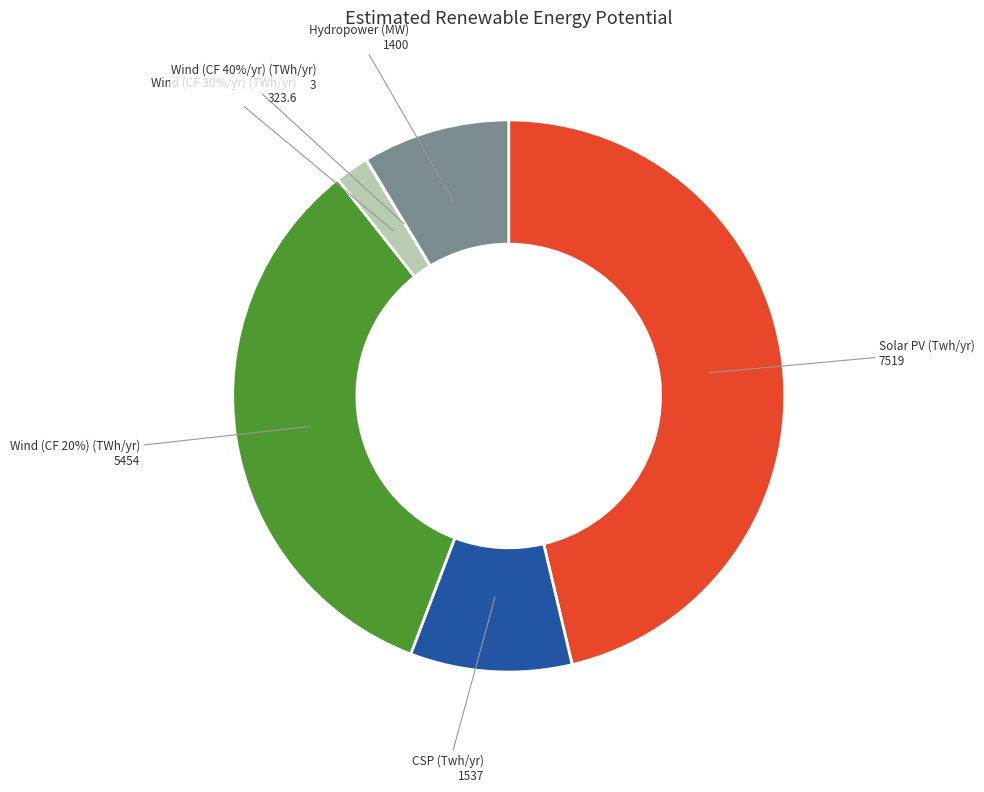

To the nearest percent, what is the combined percentage of Wind (CF 40%/yr) (TWh/yr) and Hydropower (MW)?

9%